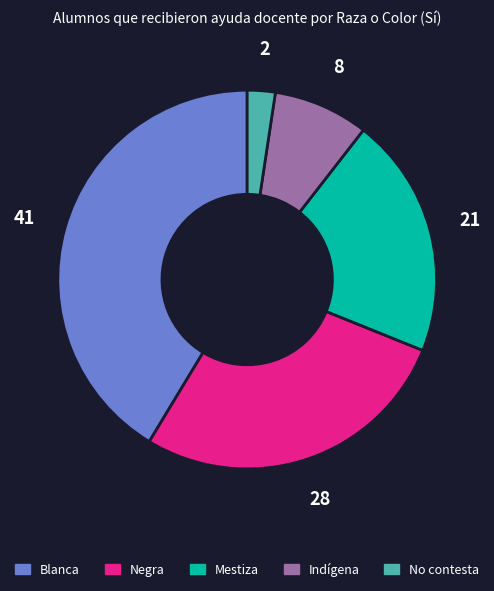

Is it true that Blanca is 41% of the pie?

True